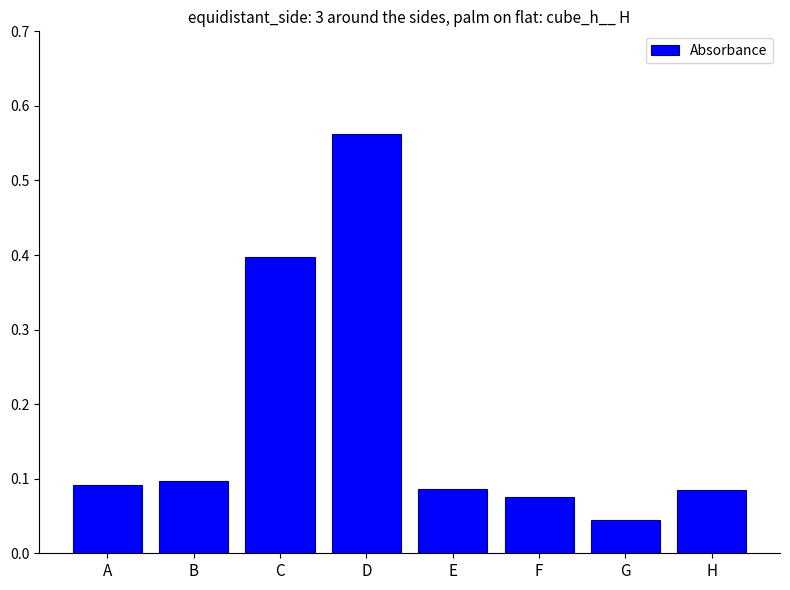

What is the change in value from D to E?

-0.5